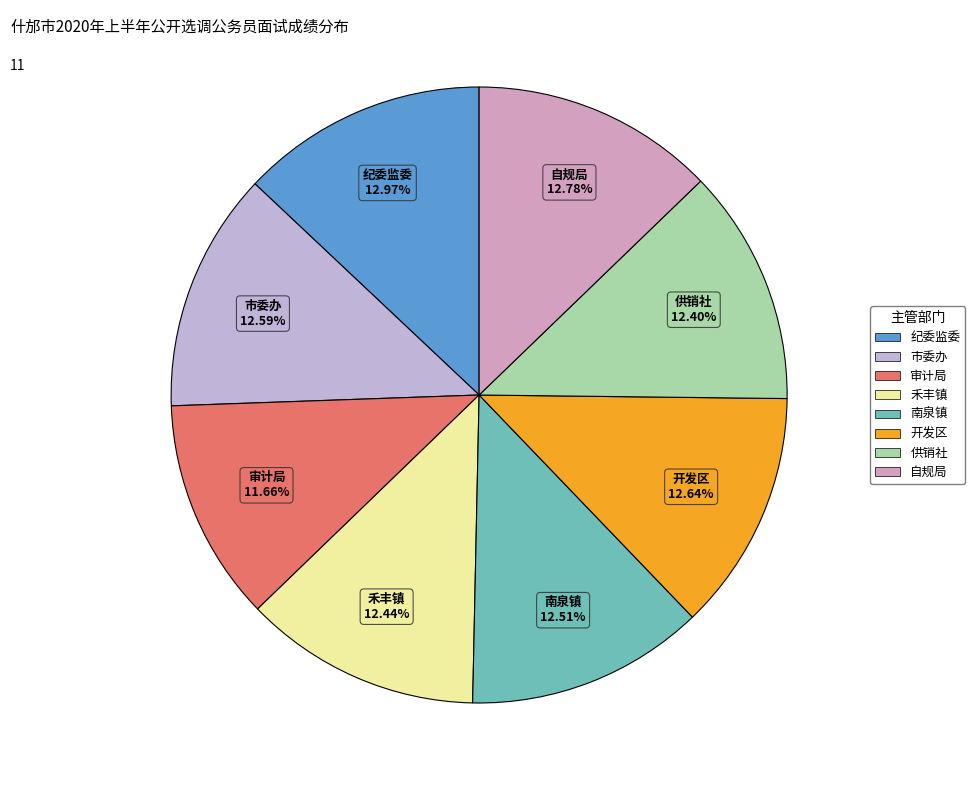

Rank the categories by value from highest to lowest.

什邡市纪律检查委员会、什邡市监察委员会, 什邡市自然资源和规划局, 四川什邡经济开发区管委会, 中共什邡市委办公室, 什邡市南泉镇人民政府, 什邡市禾丰镇人民政府, 什邡市供销合作社联合社, 什邡市审计局